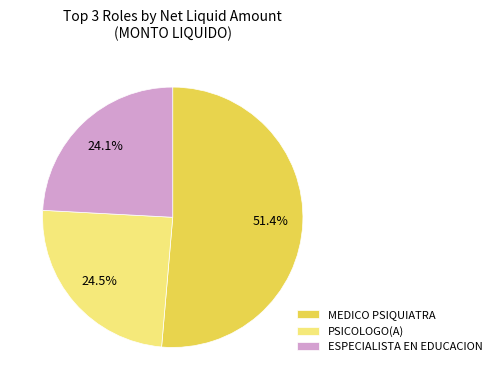

Is there any slice that represents more than half of the pie?

Yes